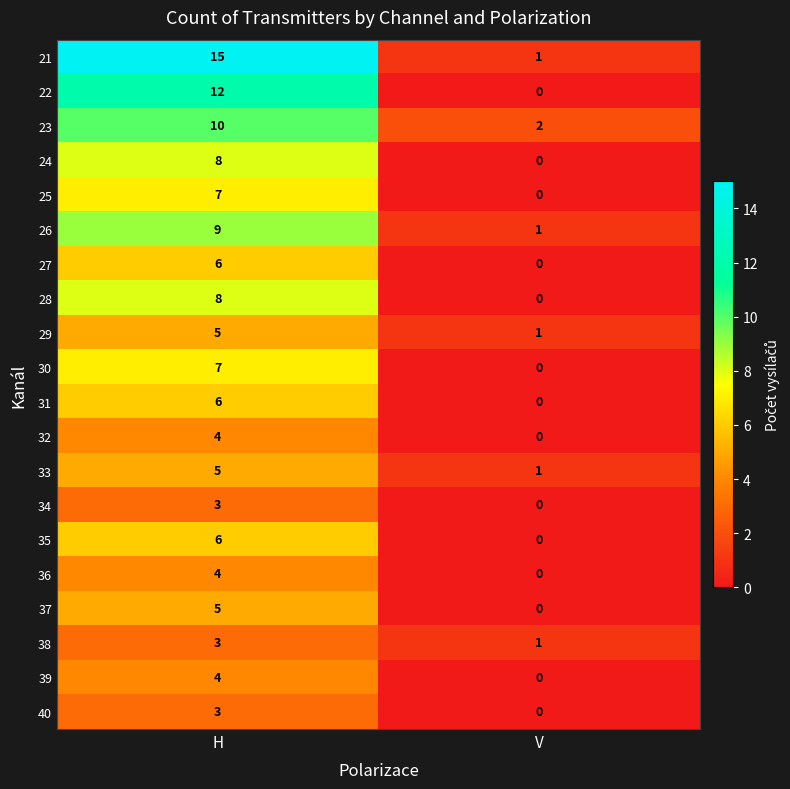

What is the greatest value displayed?

15